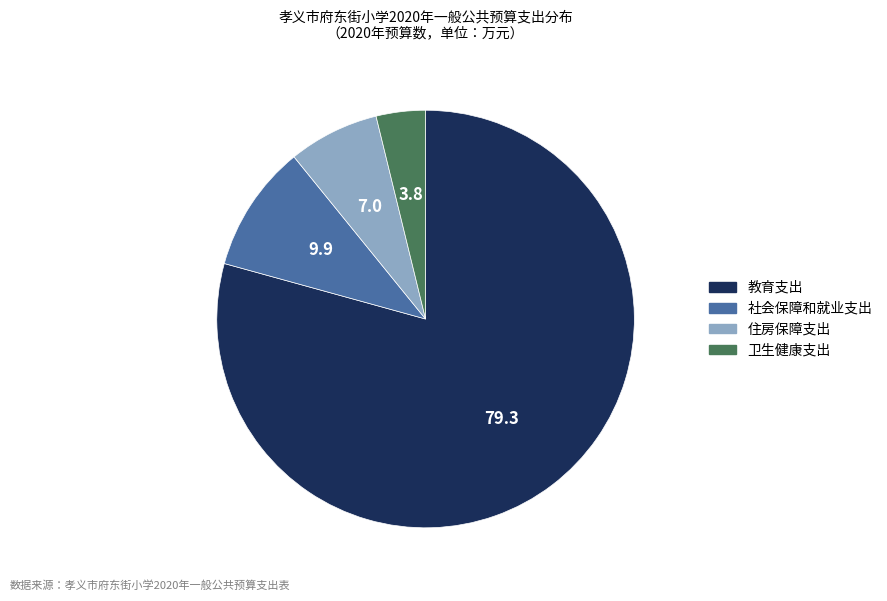

Is it true that 卫生健康支出 is 4% of the pie?

True